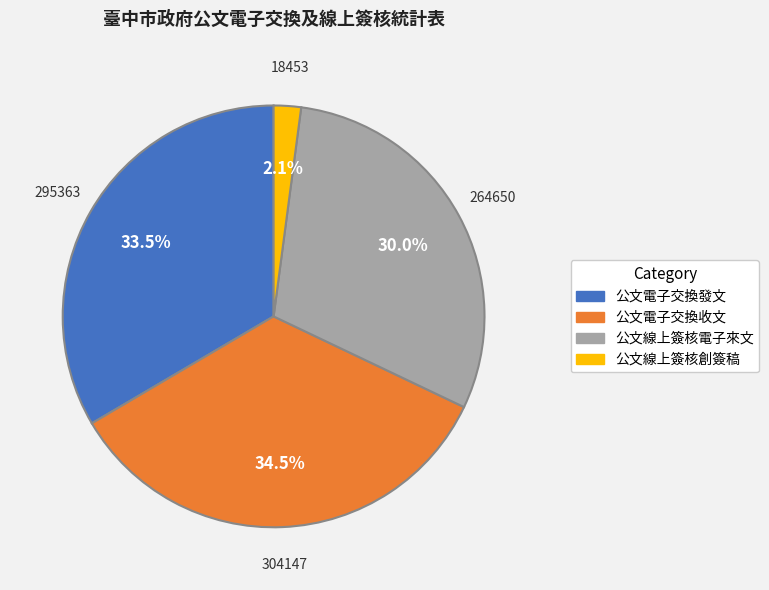

Rank the categories by value from lowest to highest.

公文線上簽核創簽稿, 公文線上簽核電子來文, 公文電子交換發文, 公文電子交換收文